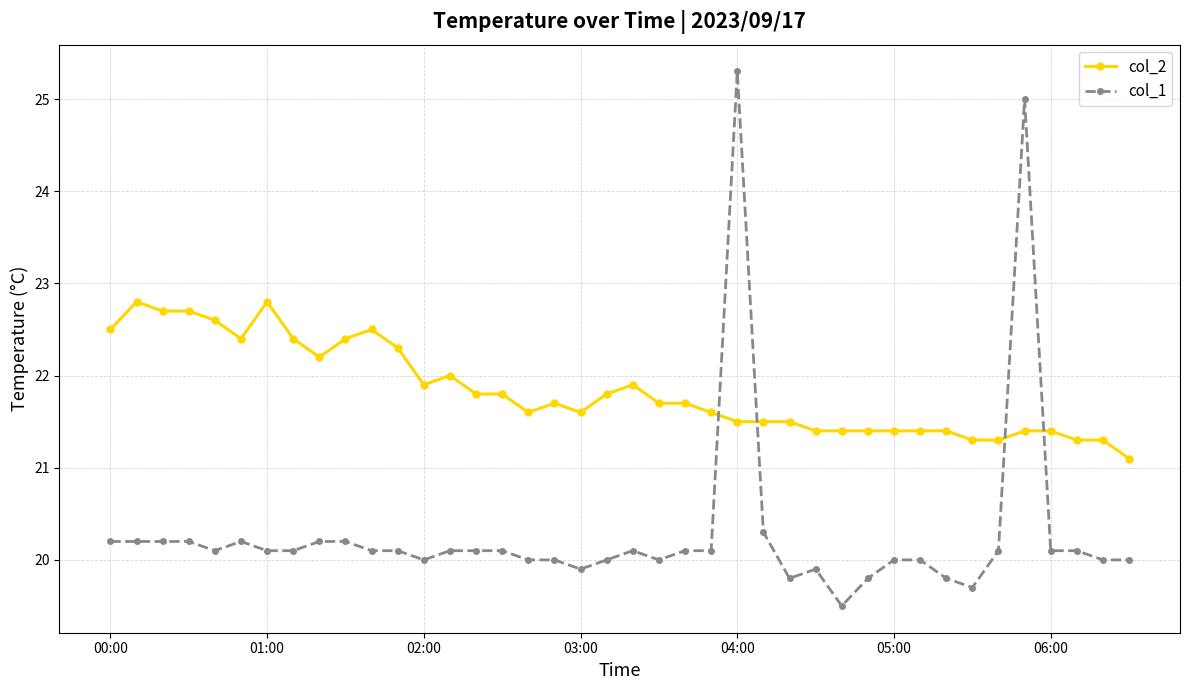

Which series has the widest spread of values?

col_1